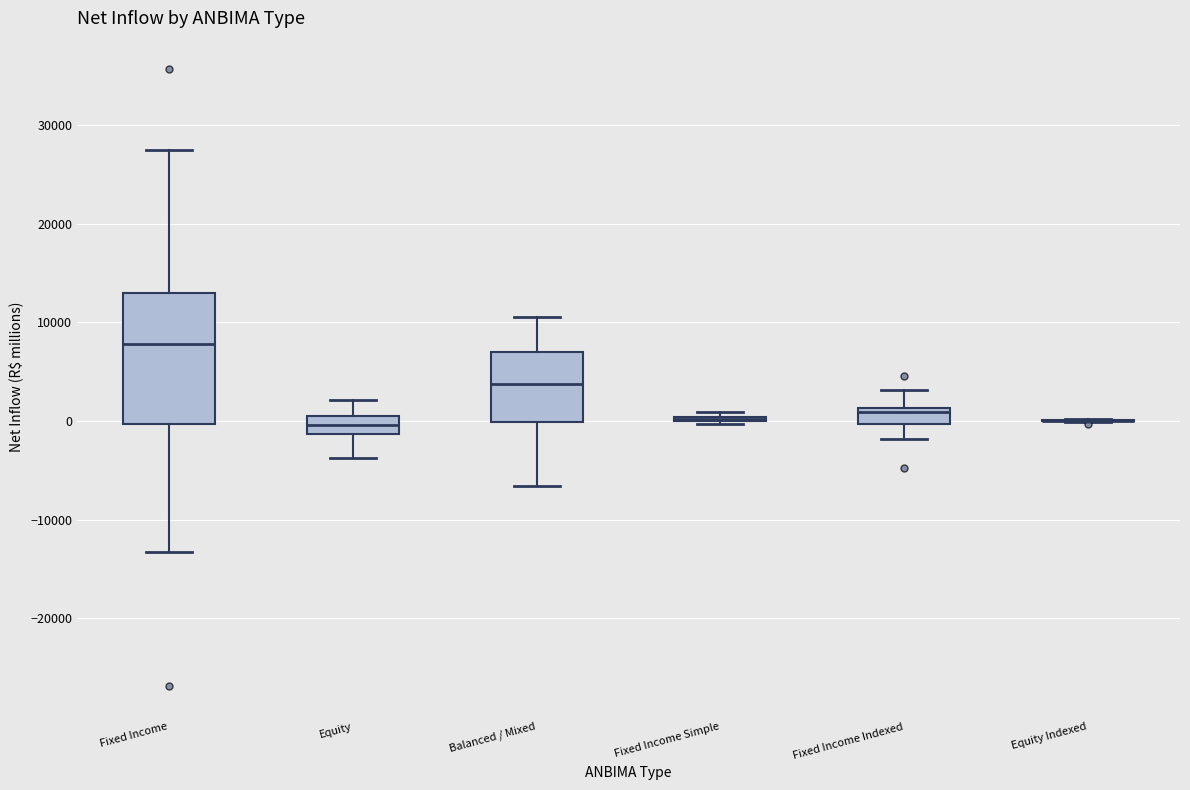

Comparing the boxes themselves (not the whiskers), which one is the tallest?

Fixed Income